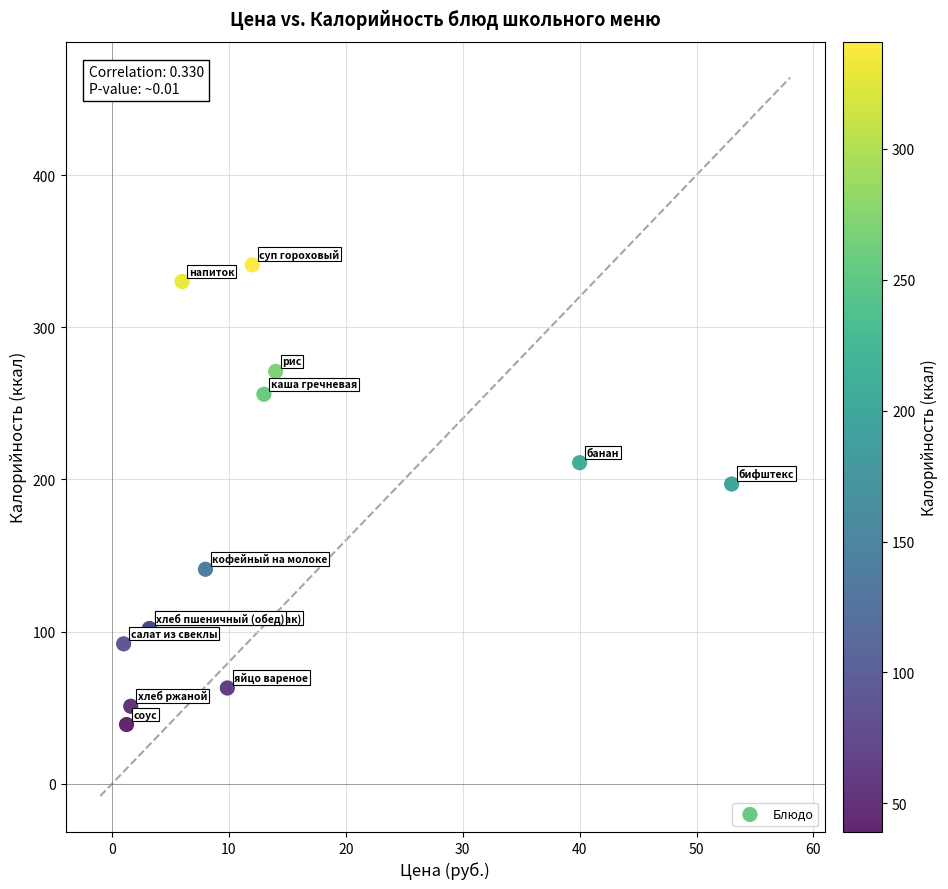

What Y value in the scatter plot is closest to 190?

197